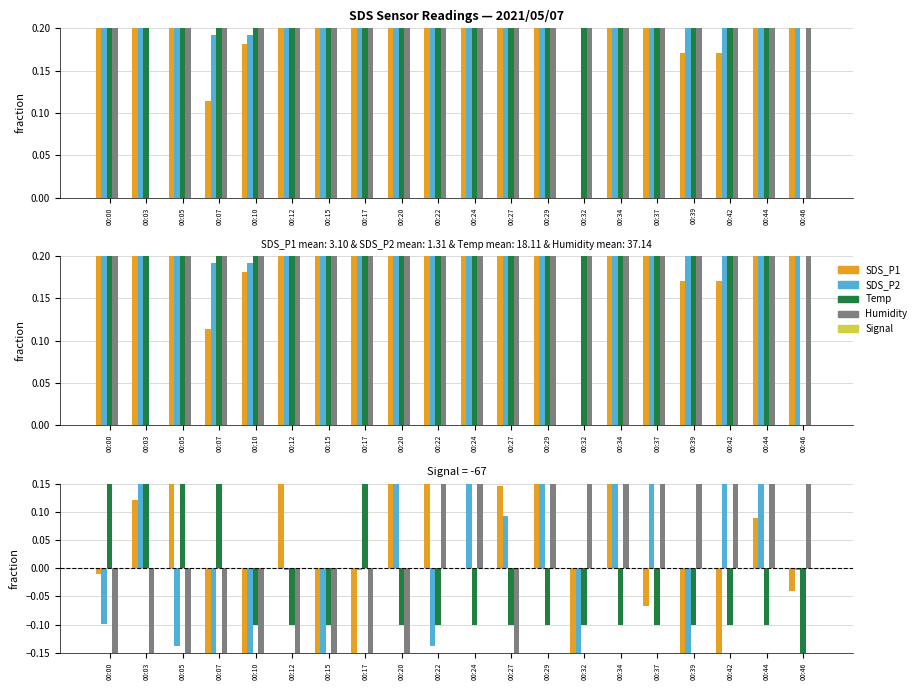

How many negative values does the SDS_P2 series have?

11